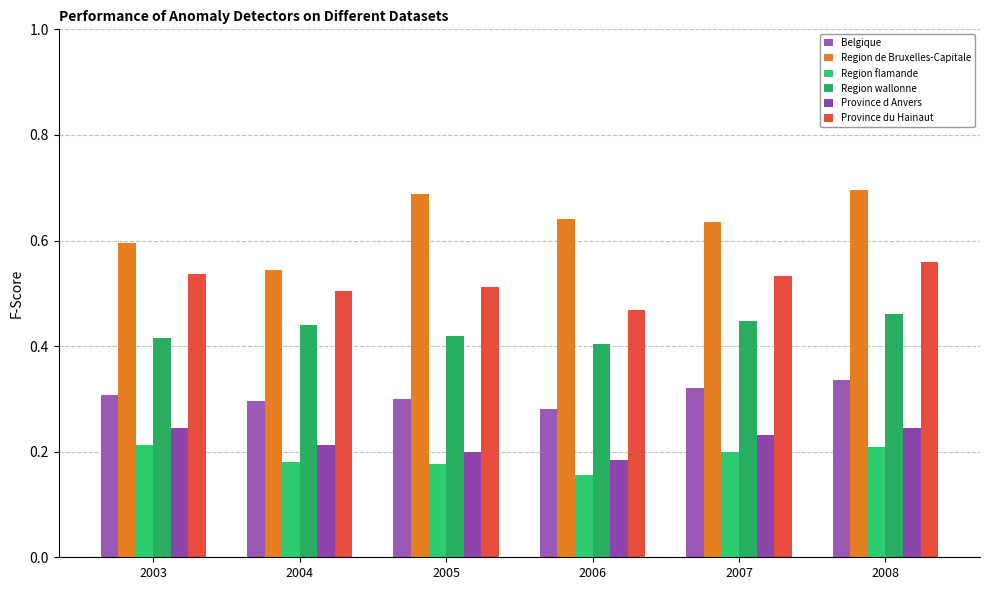

Which series has the widest spread of values?

Region de Bruxelles-Capitale